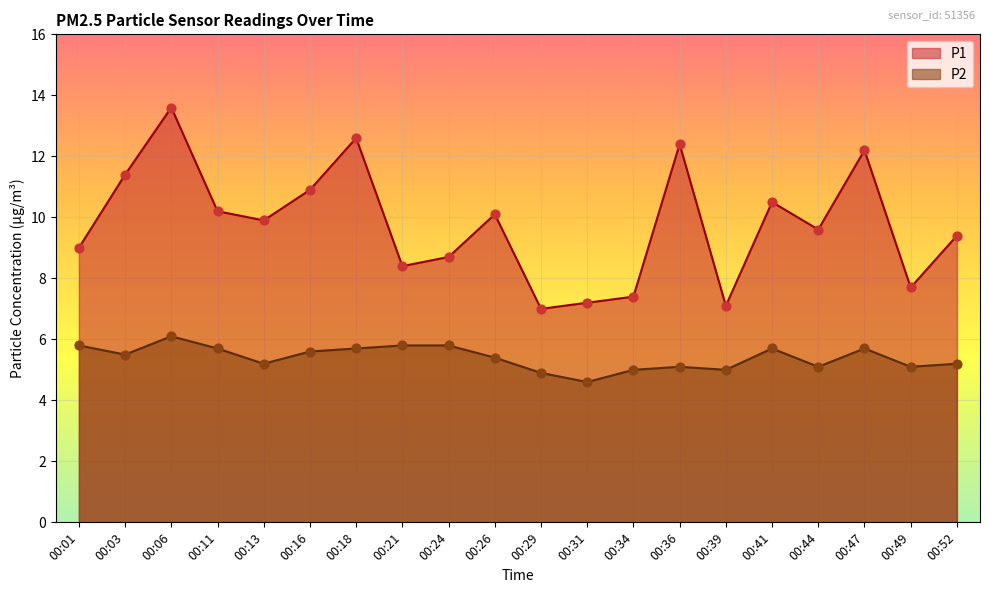

Which series reaches the maximum Y coordinate?

P1